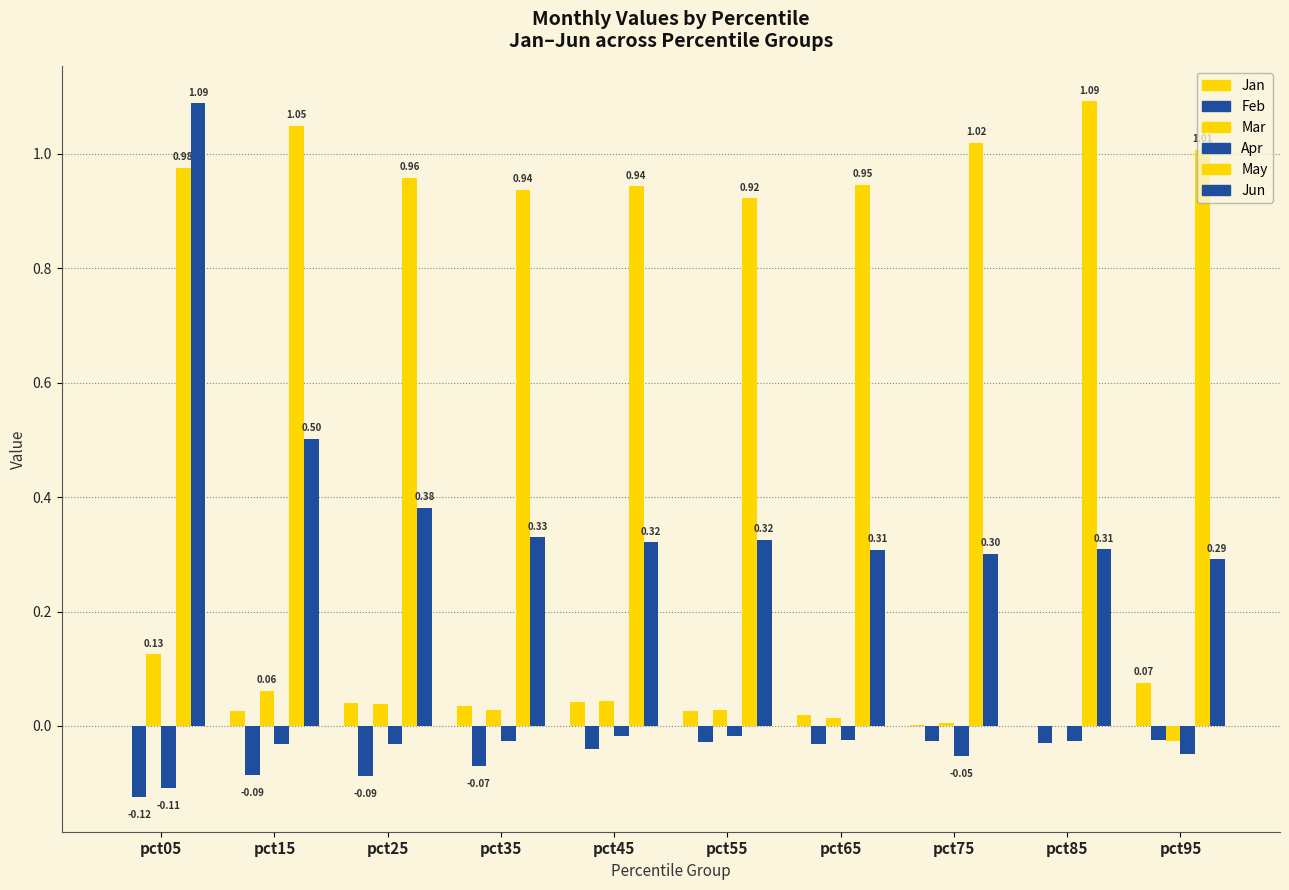

At which category is the sum across all series the highest?

pct05